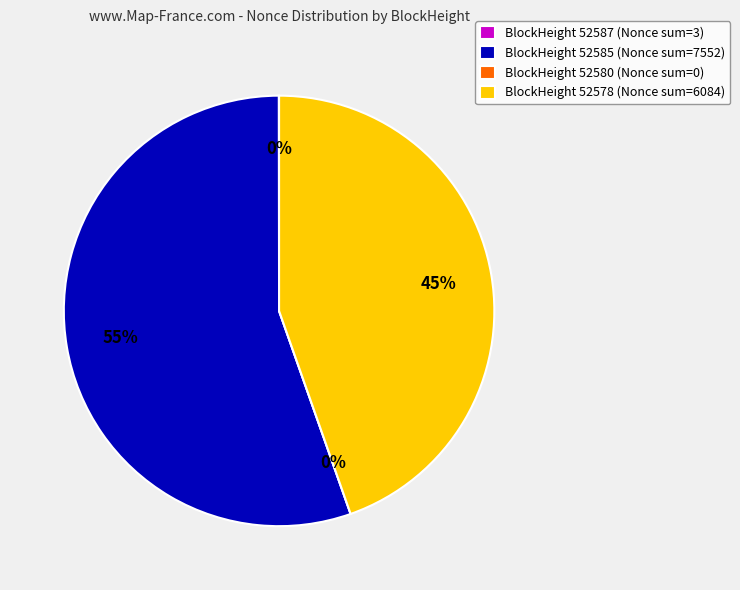

The 52580 (Nonce=0) slice represents 1% of the pie. True or false?

False